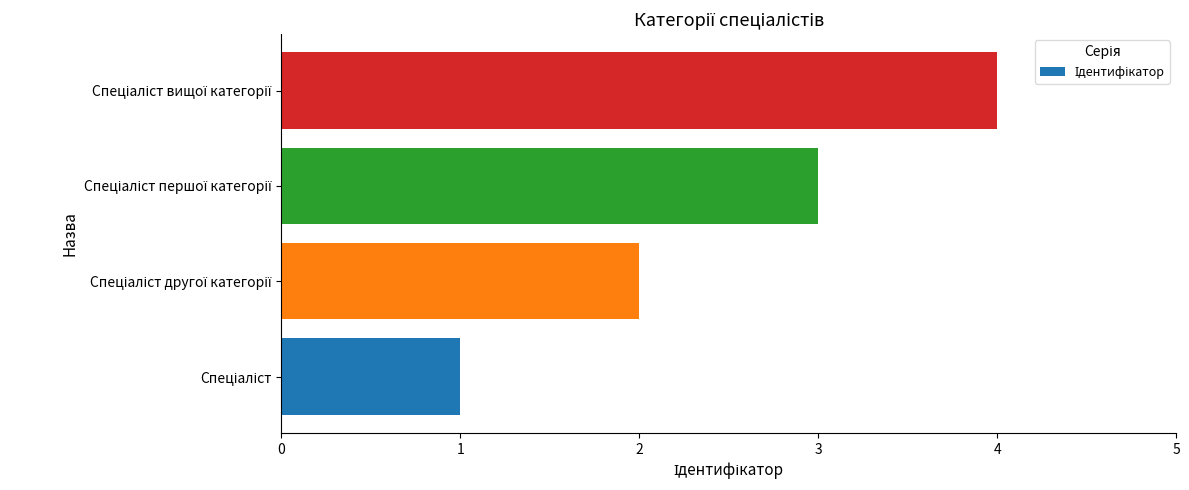

What is the maximum value shown in the chart?

4